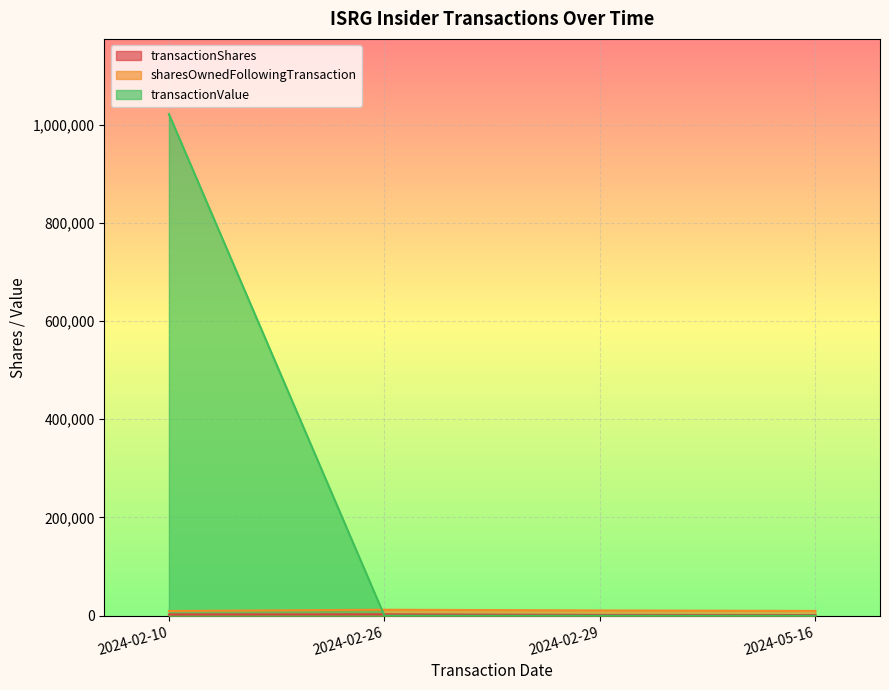

Rank the categories by transactionValue value from highest to lowest.

2024-02-10, 2024-02-26, 2024-02-29, 2024-05-16